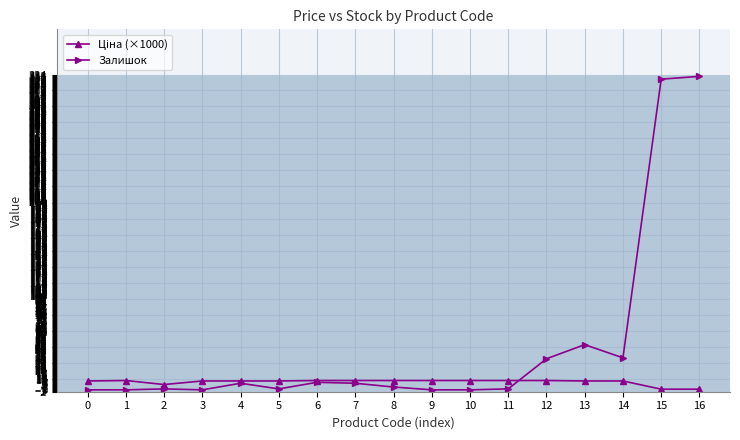

Which series has the widest spread of values?

Залишок